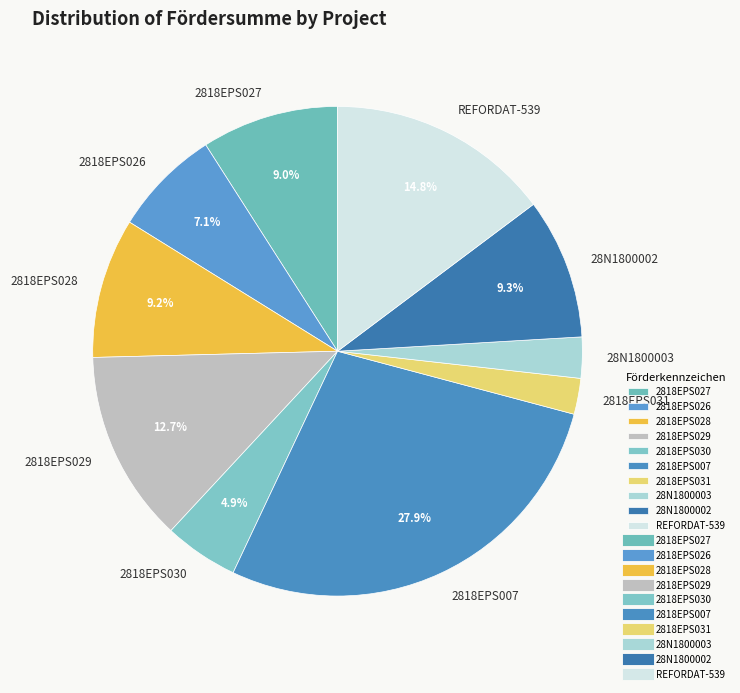

To the nearest percent, what is the difference between the 2818EPS030 and 2818EPS007 slice percentages?

23%